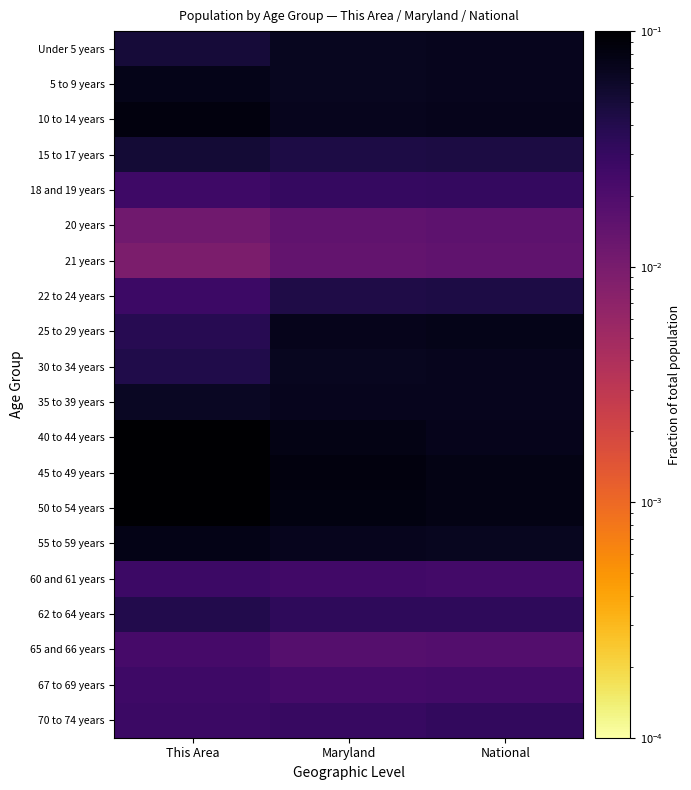

Rank the series at Maryland from lowest to highest value.

21 years, 20 years, 65 and 66 years, 67 to 69 years, 60 and 61 years, 70 to 74 years, 18 and 19 years, 62 to 64 years, 22 to 24 years, 15 to 17 years, Under 5 years, 5 to 9 years, 30 to 34 years, 35 to 39 years, 55 to 59 years, 10 to 14 years, 25 to 29 years, 40 to 44 years, 50 to 54 years, 45 to 49 years